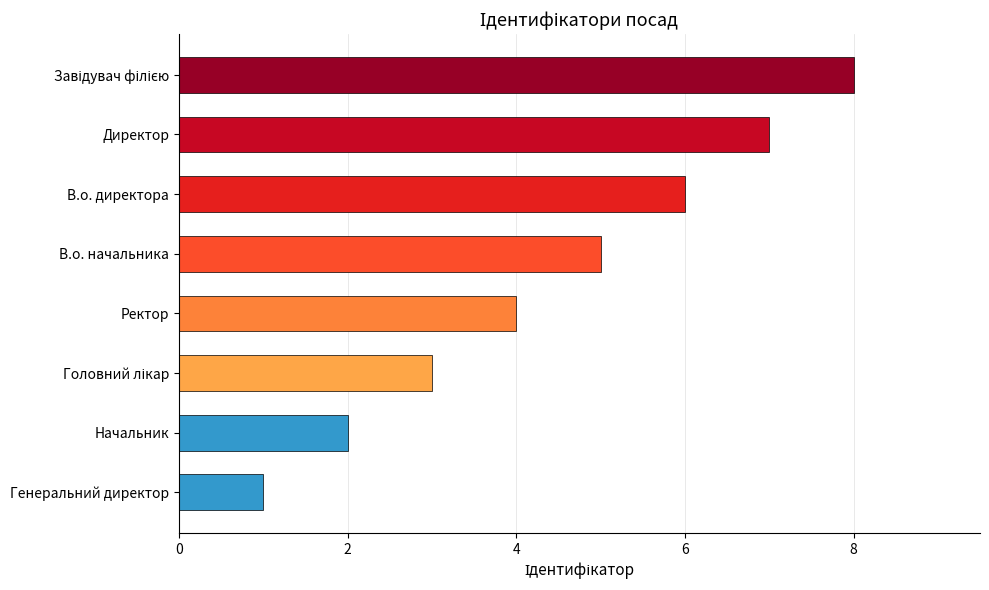

Are the bars grouped side by side (vs. stacked)?

No